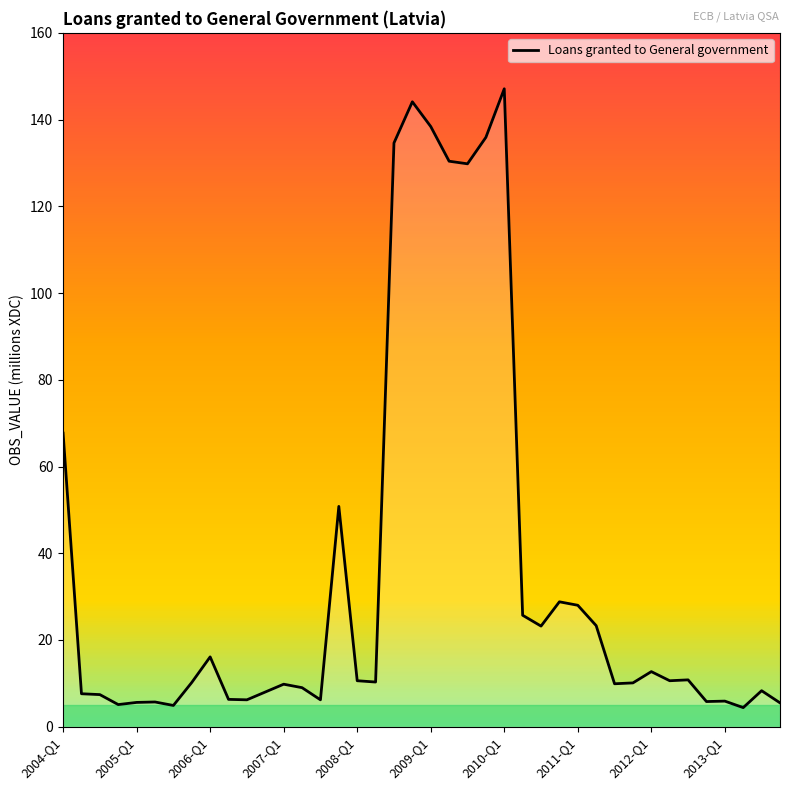

How many lines are shown in the chart?

1